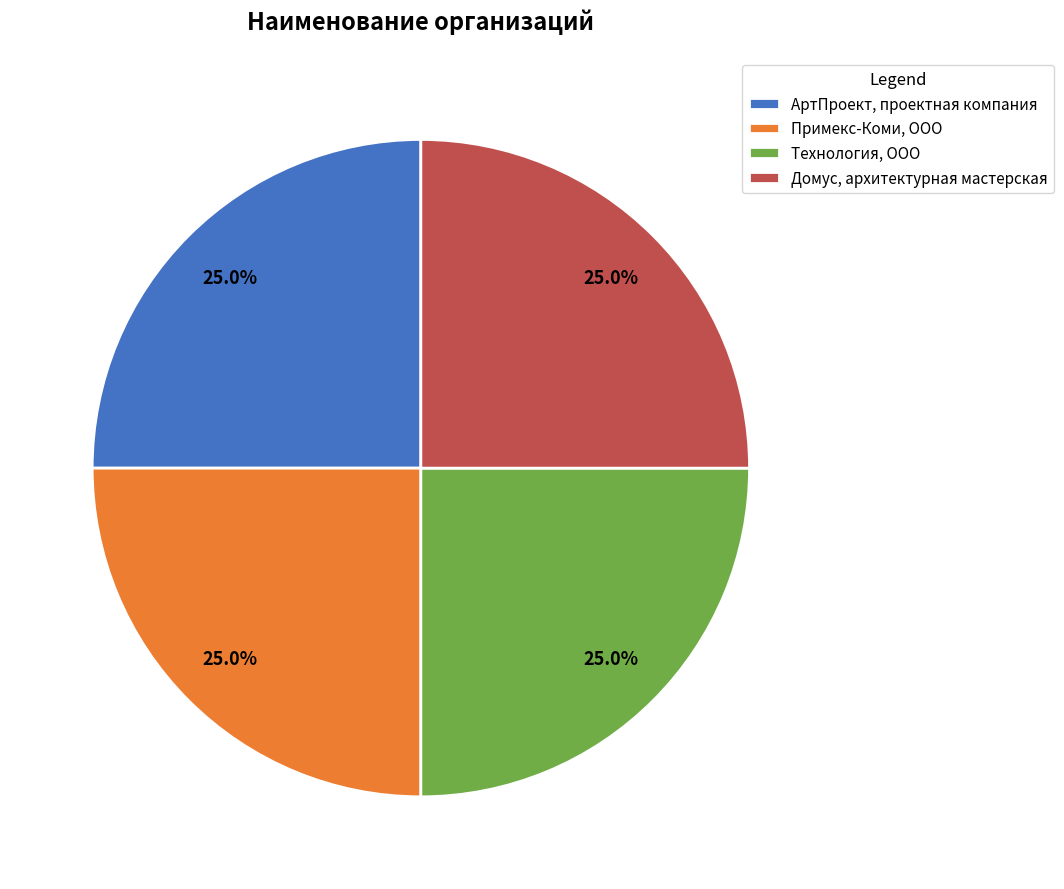

What is the ratio of the value at Примекс-Коми, ООО to the value at Домус, архитектурная мастерская?

1.0